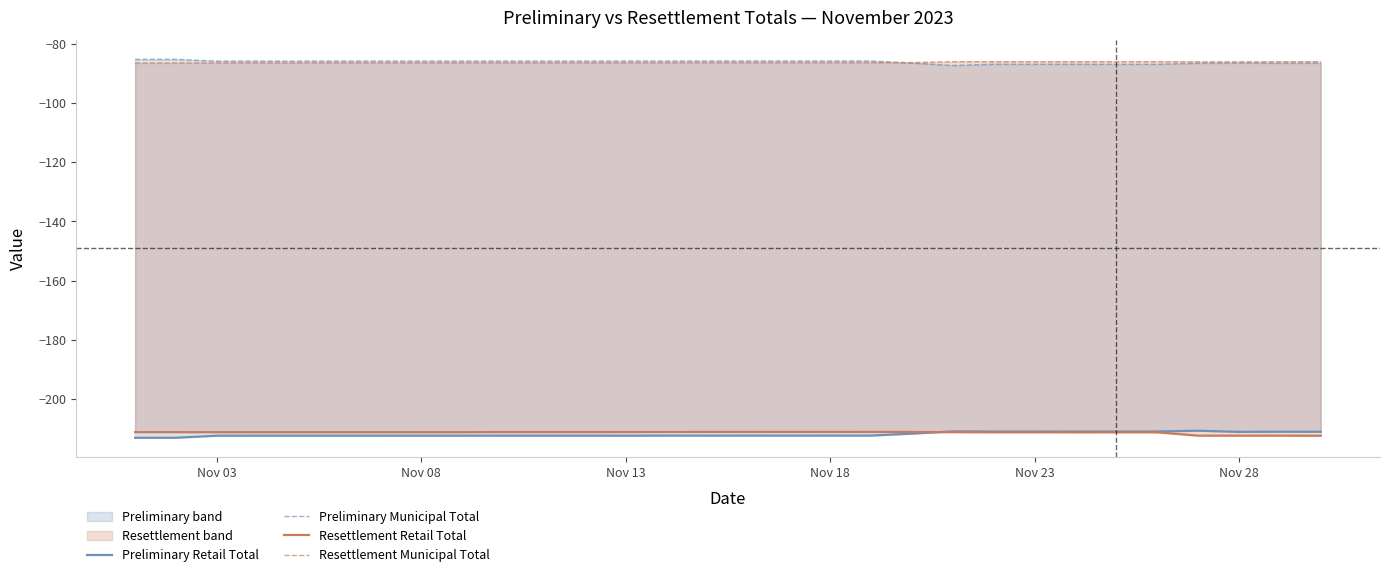

Does the chart display data point markers on the line(s)?

No